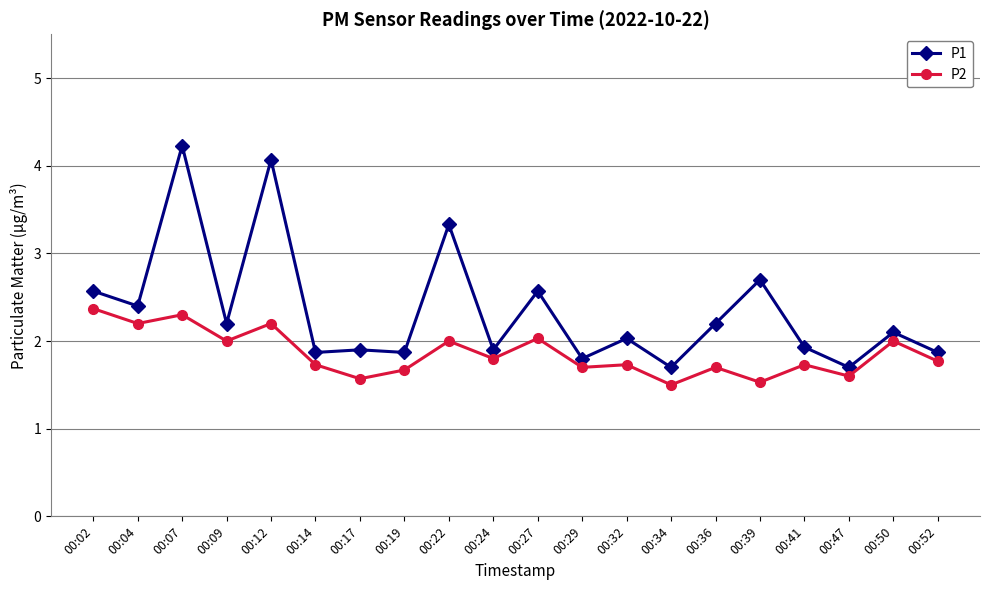

Rank the series by their average value, from lowest to highest.

P2, P1